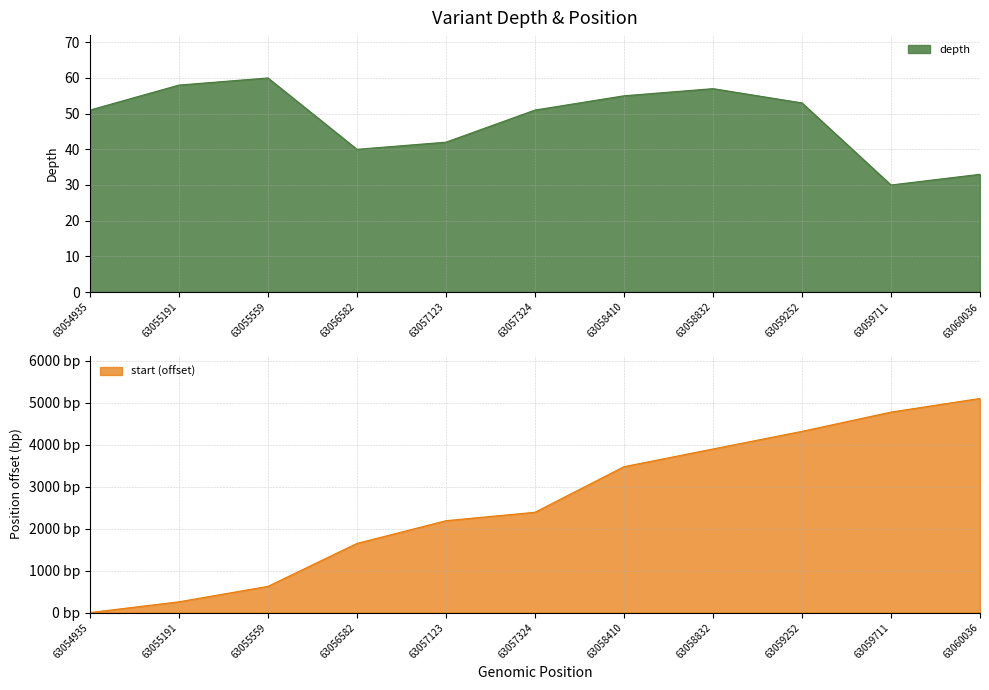

Is it true that depth equals 55 at 63058410?

True